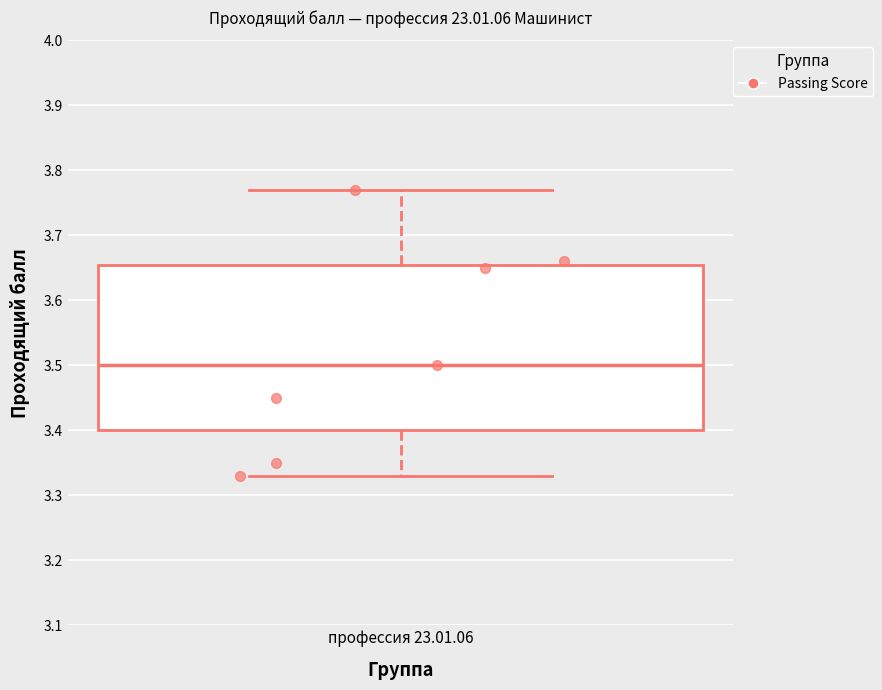

Read this box plot against the y-axis: the position of the median line, the range covered by the box, and the ends of both whiskers. The values are not printed on the chart, so give them approximately, as read against the axis.

median 3.50, box 3.40 to 3.66, whiskers 3.33 to 3.77